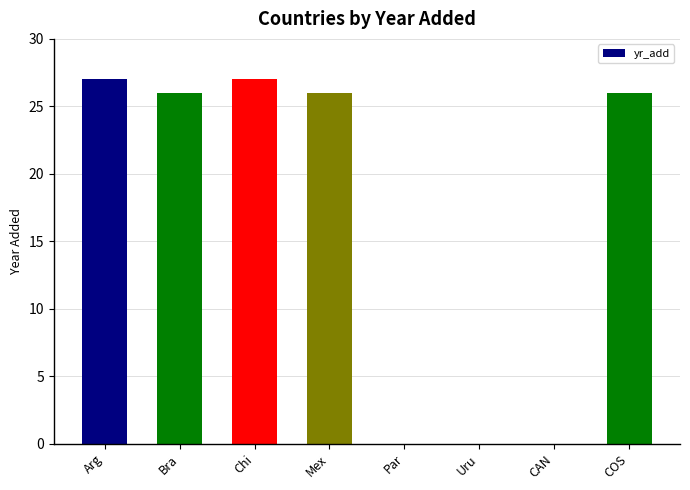

What is the maximum value shown in the chart?

27